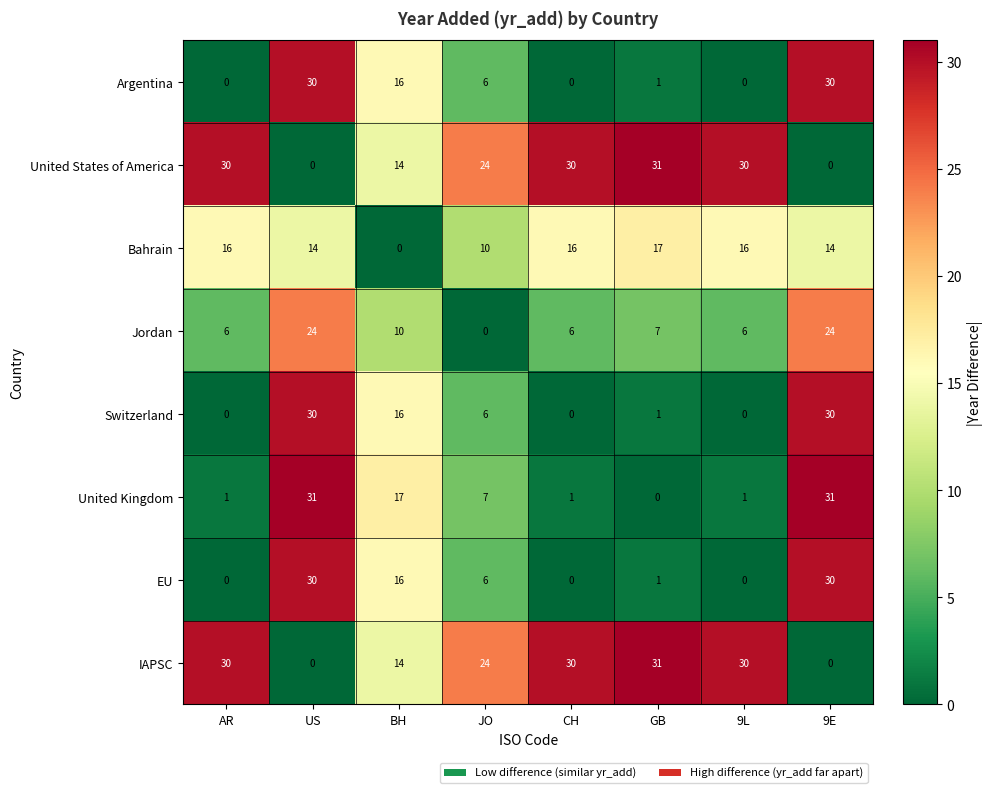

What is the spread (max minus min) of values at JO?

24